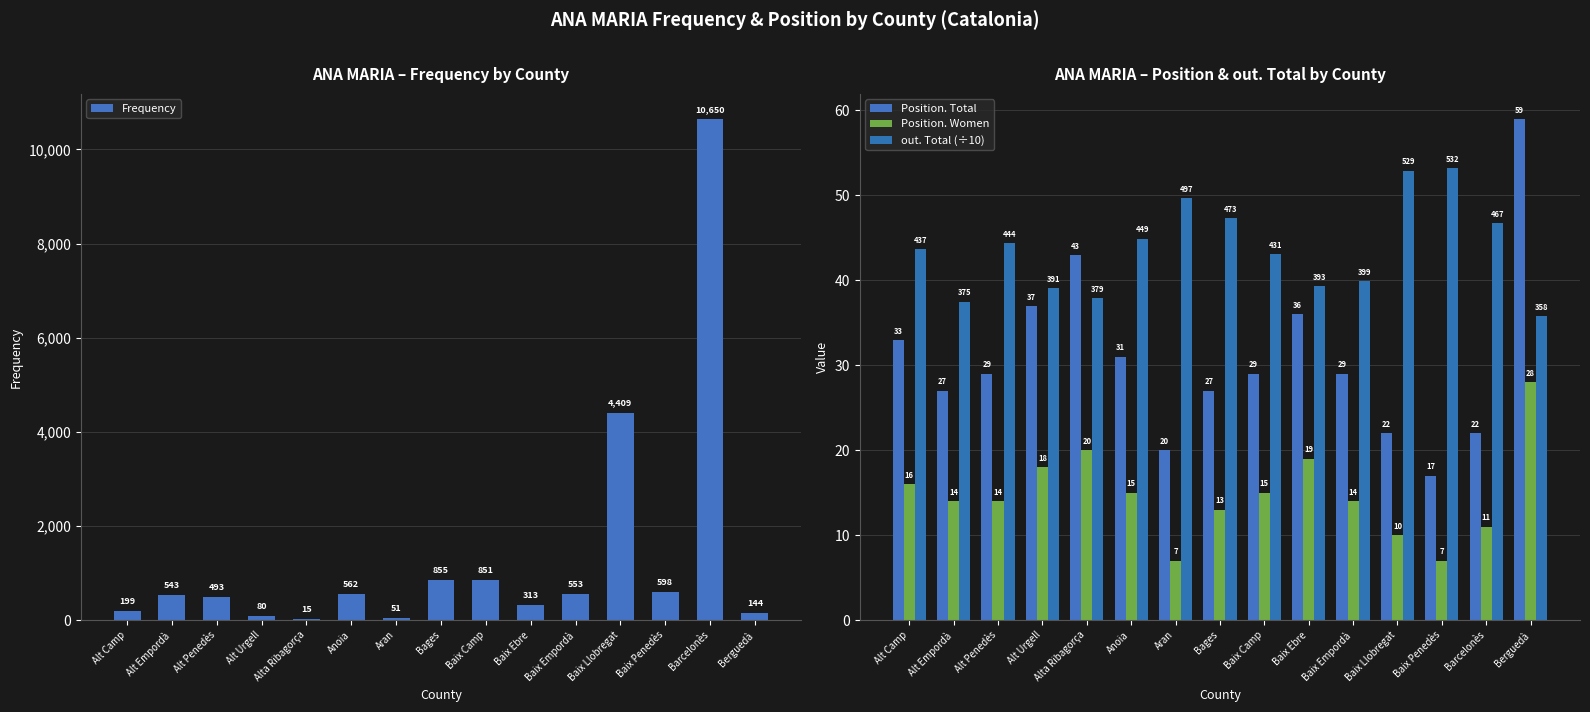

What is the total value across all series at Aran?

127.7